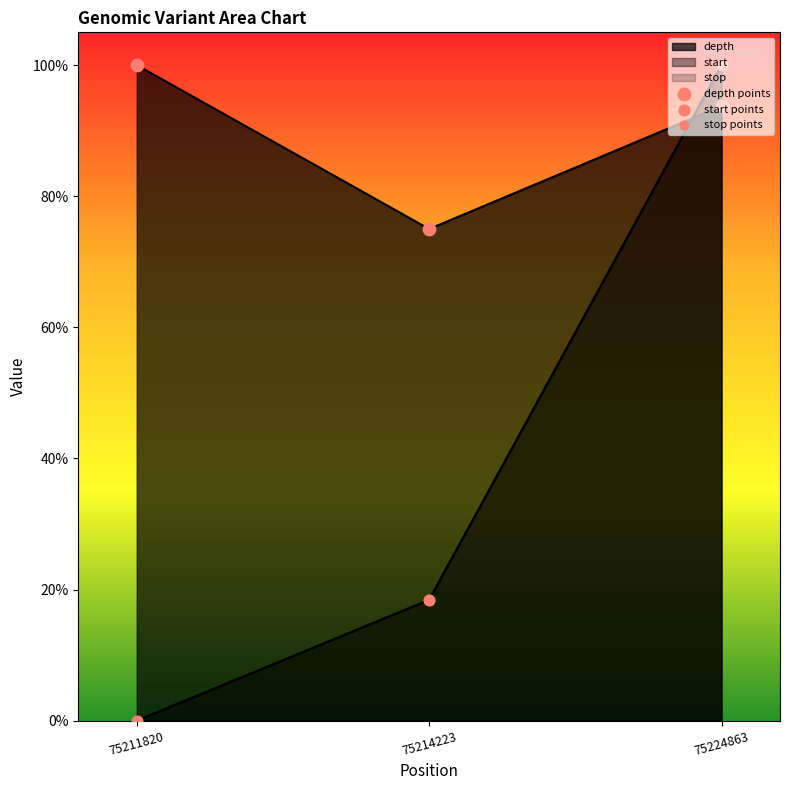

At which category is the sum across all series the highest?

75224863